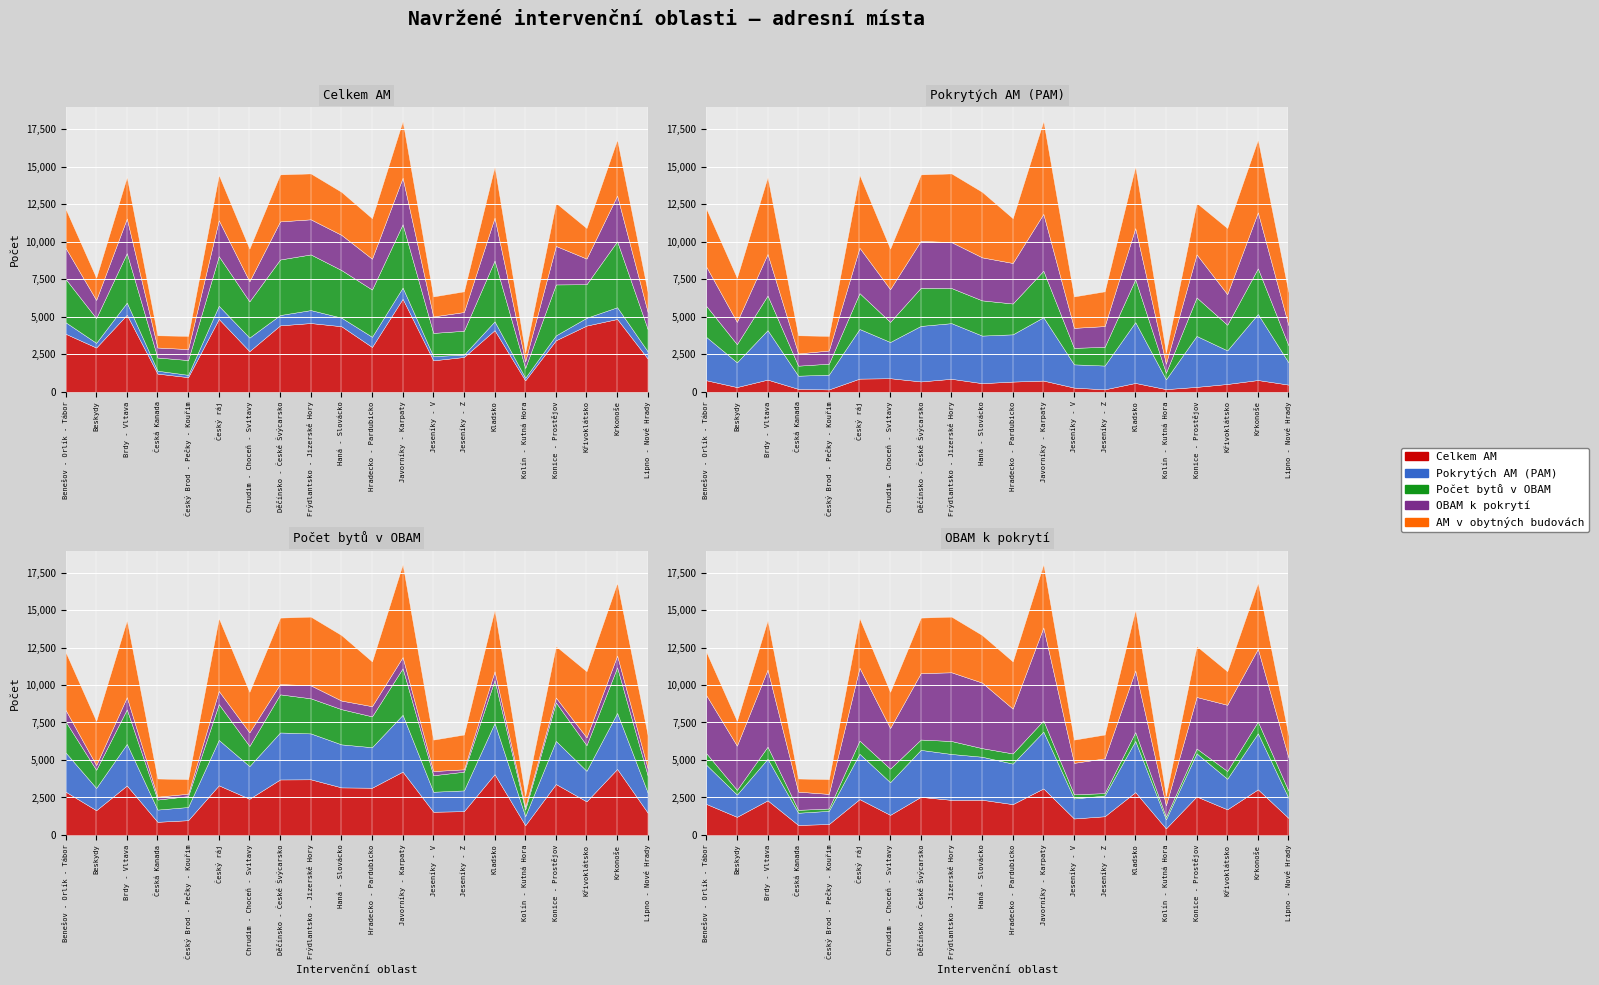

Which series has the widest spread of values?

Celkem AM